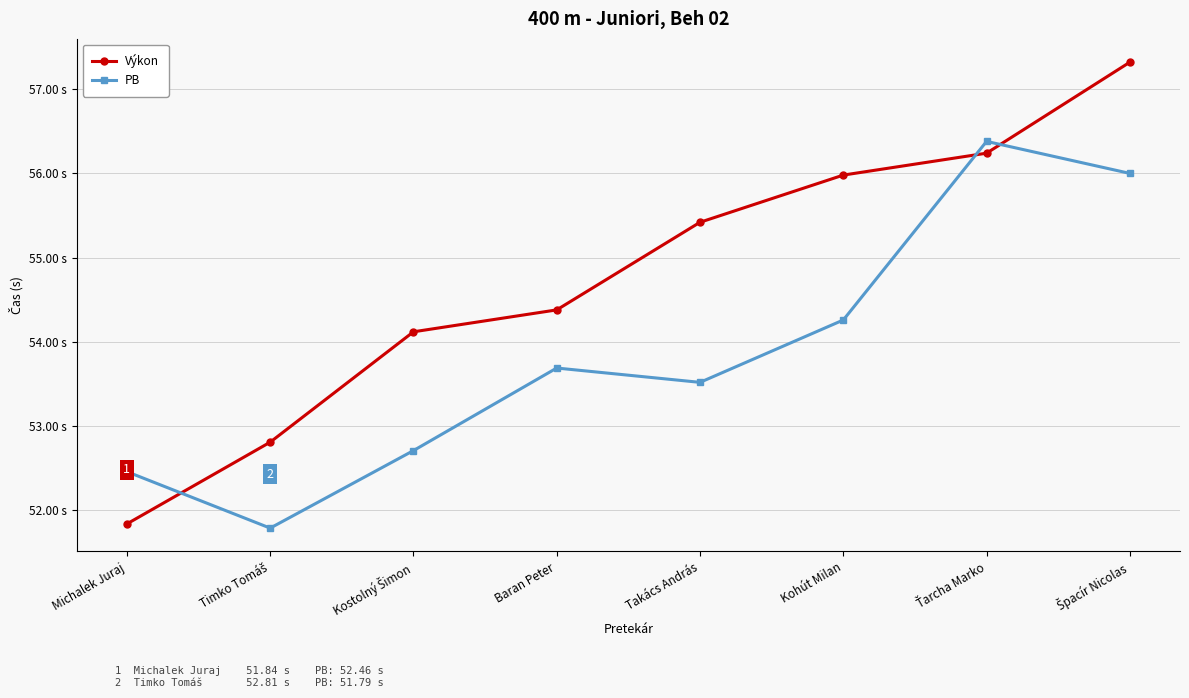

What are all the series names shown in the legend?

Výkon, PB